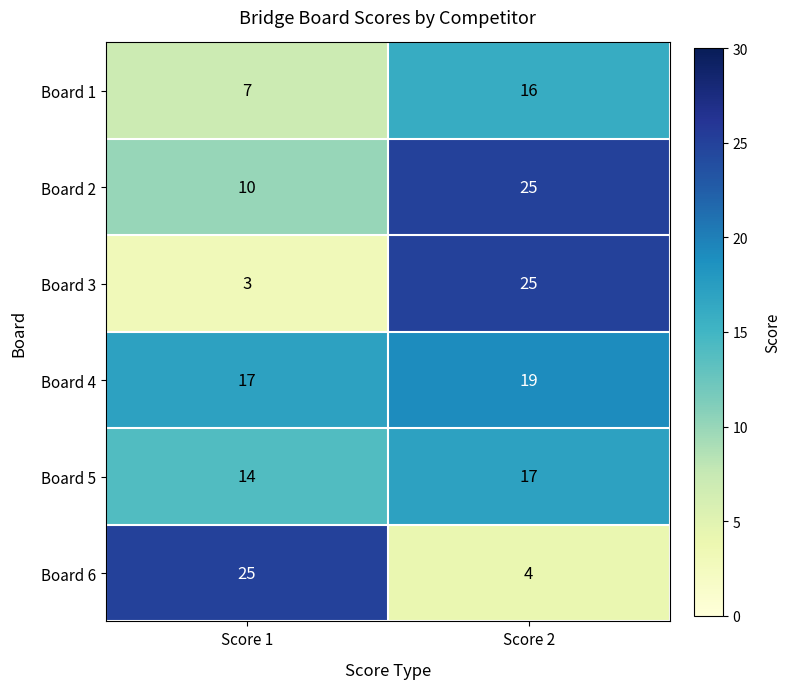

What is the spread (max minus min) of values at Score 1?

22